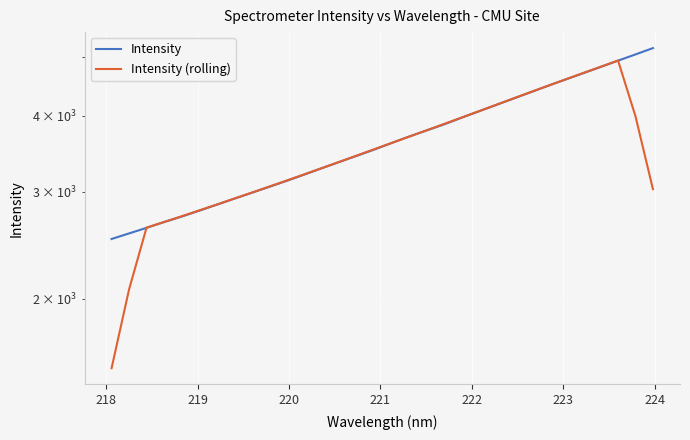

Is the value of Intensity (rolling) at 29 greater than the value of Intensity at 24?

Yes